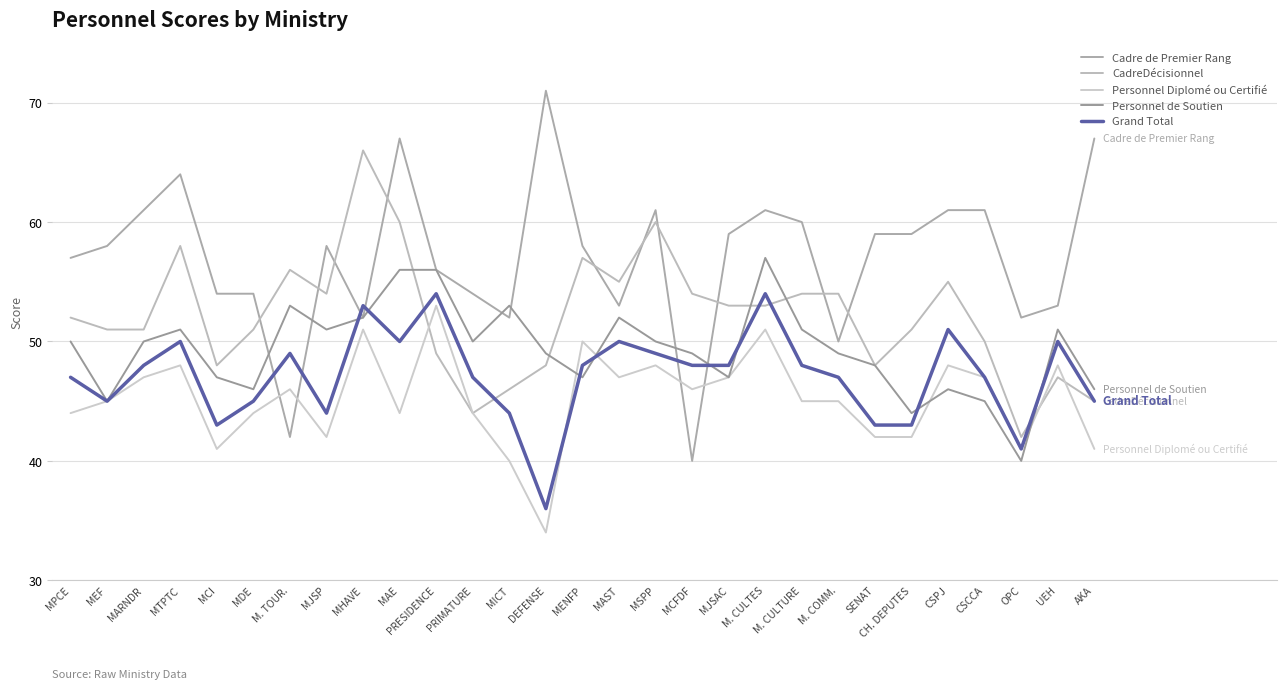

List the labels in order of Personnel de Soutien value, smallest first.

OPC, CH. DEPUTES, MEF, CSCCA, MDE, CSPJ, AKA, MCI, MENFP, MJSAC, SENAT, DEFENSE, MCFDF, M. COMM., MPCE, MARNDR, PRIMATURE, MSPP, MTPTC, MJSP, M. CULTURE, UEH, MHAVE, MAST, M. TOUR., MICT, MAE, PRESIDENCE, M. CULTES